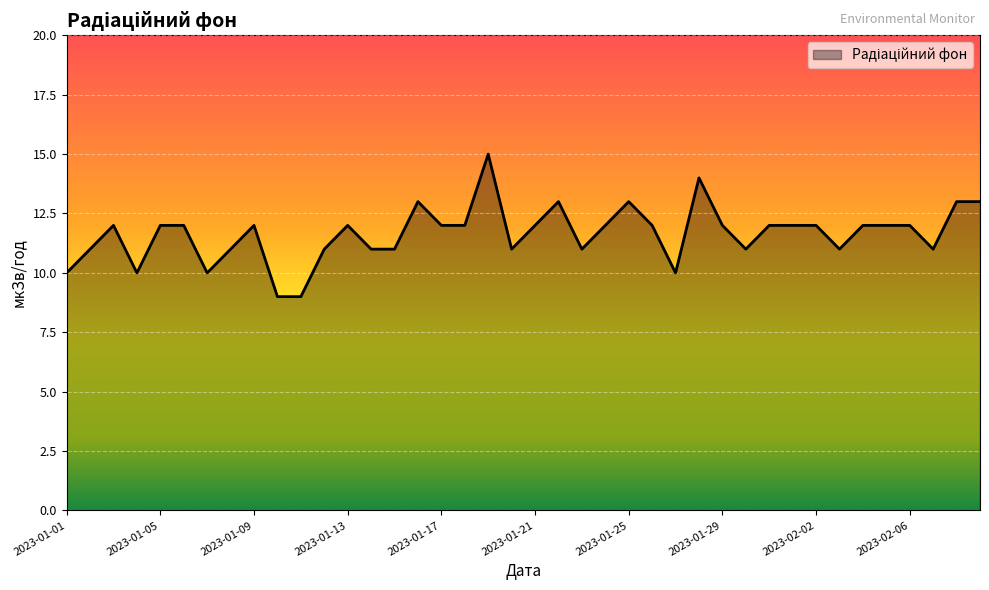

What is the minimum value shown in the chart?

9